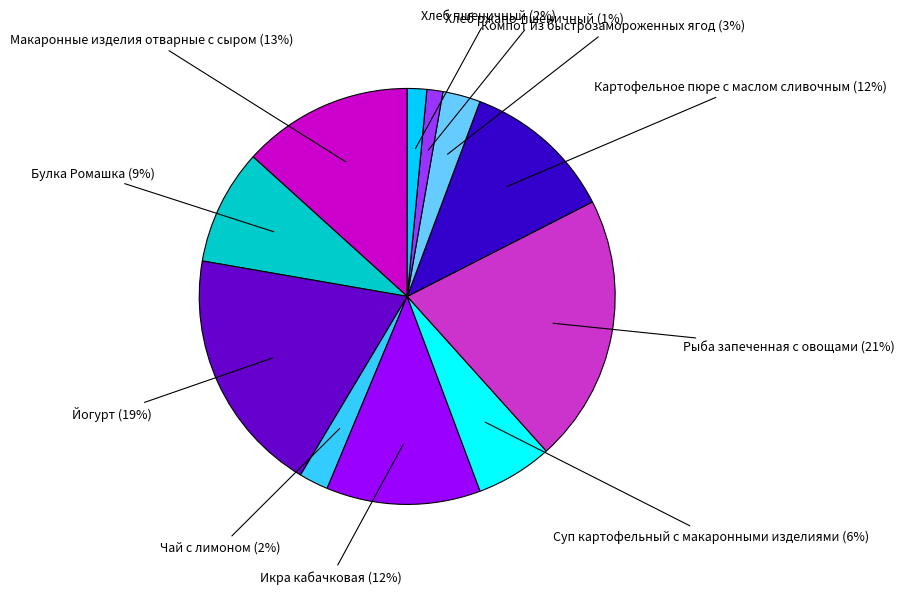

To the nearest percent, what is the average slice percentage?

9%